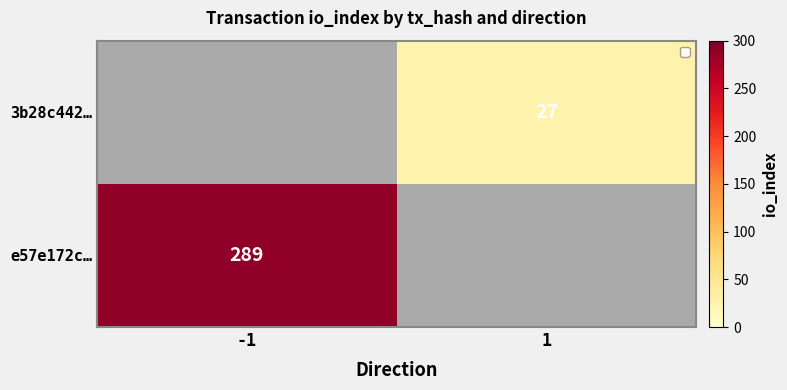

The 3b28c442… series shows 18.8 at 1. True or false?

False